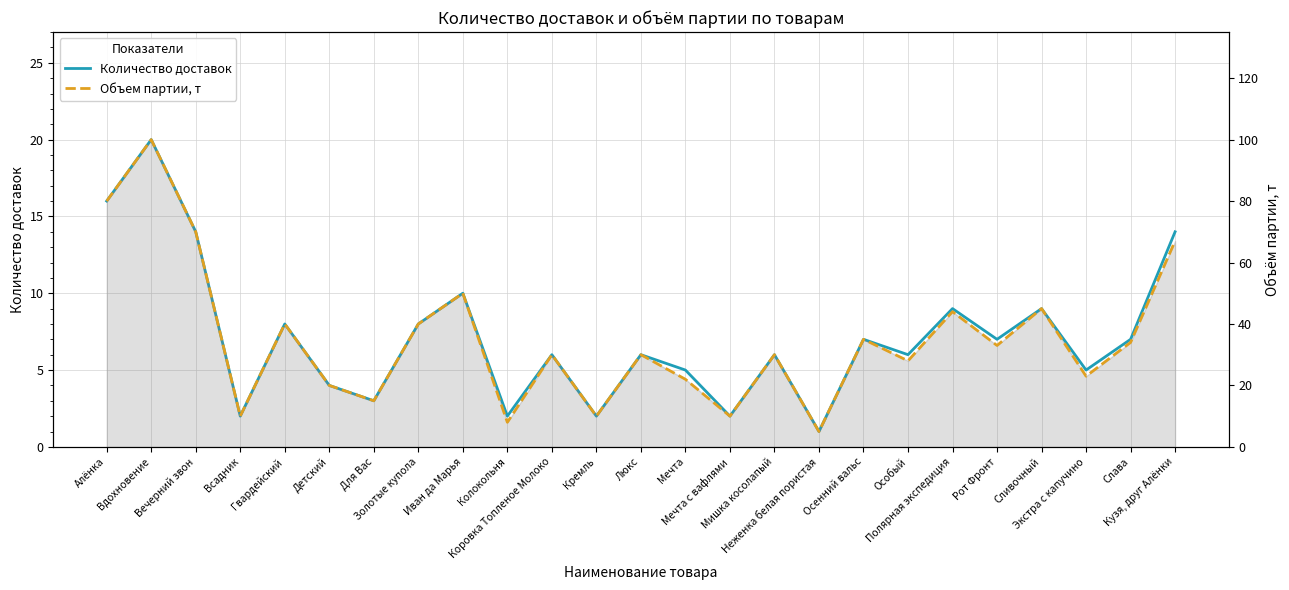

The value of Объем партии, т at Люкс is 30. True or false?

True